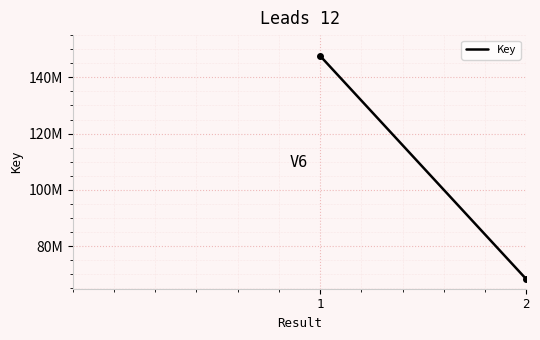

What is the smallest value displayed?

68272632